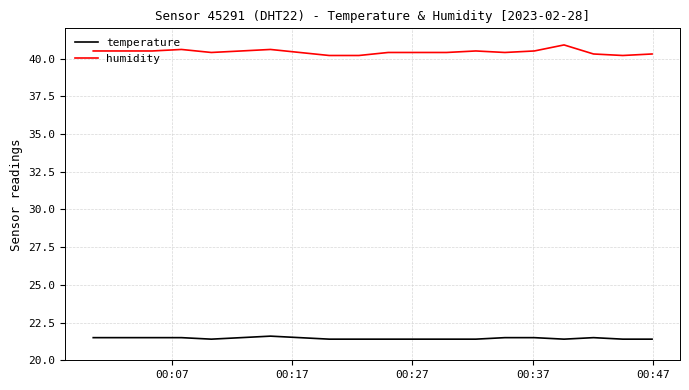

Which series has the largest total across all categories?

humidity